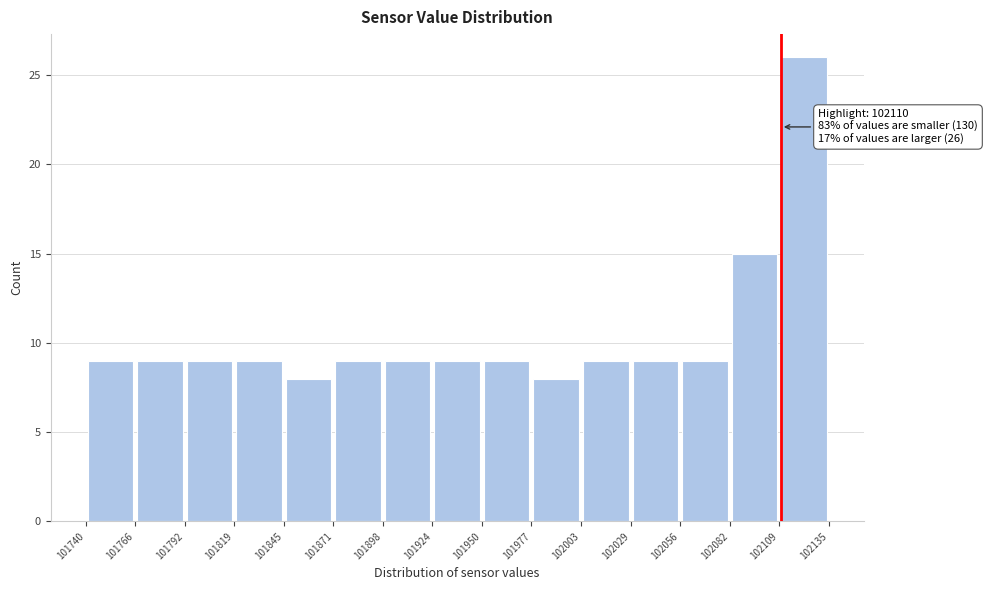

Over which range of the x-axis is the bar tallest?

102109 to 102135